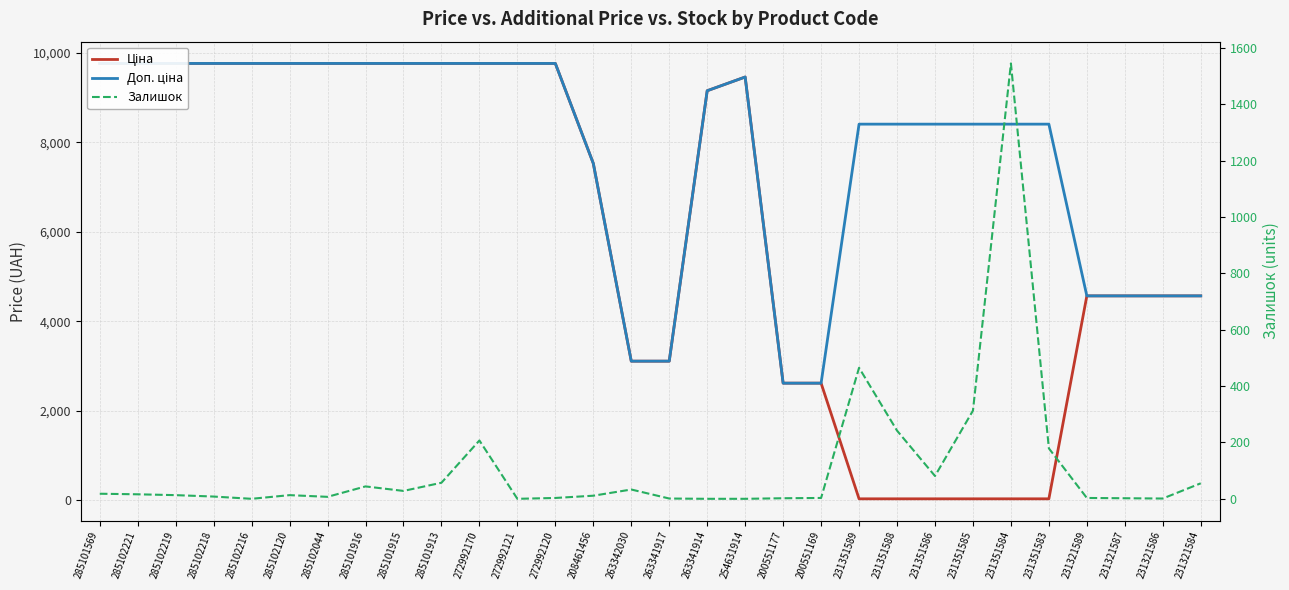

What is the value of the Доп. ціна point at the 1st from the left?

9764.4